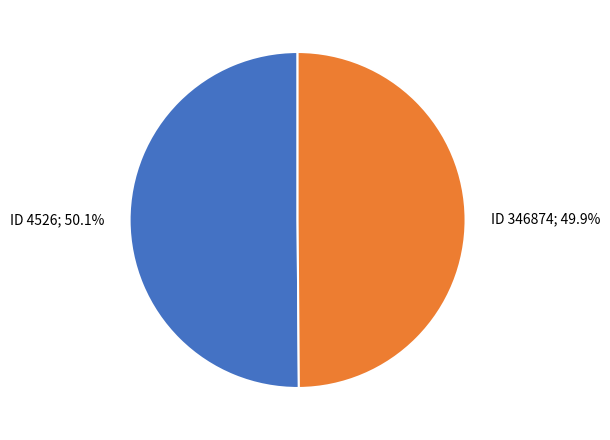

Does any single category account for the majority?

Yes